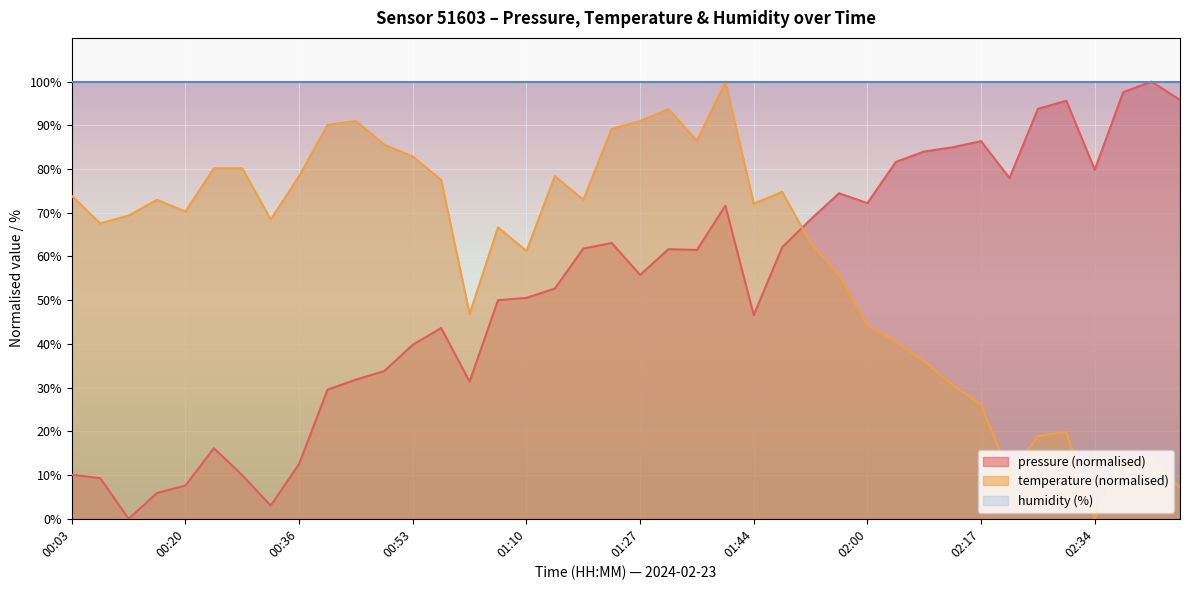

Between 01:56 and 02:13, which is larger?

02:13